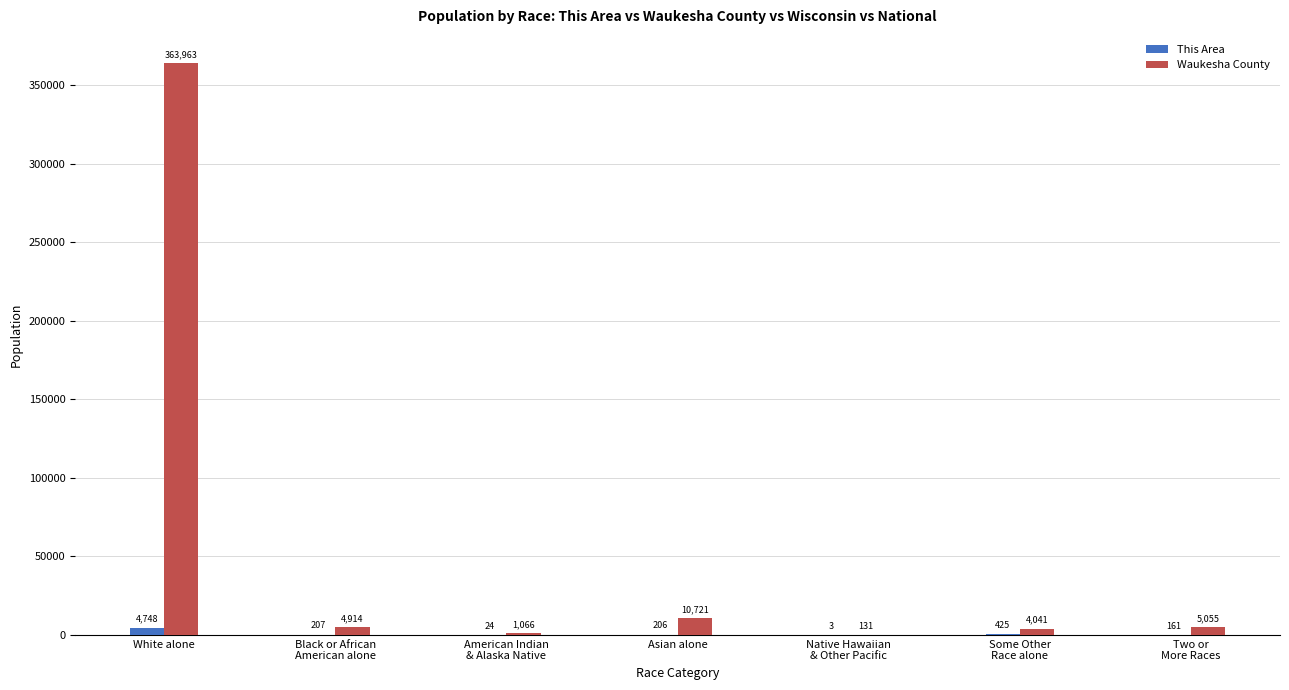

Which series changed the most between White alone and Asian alone?

Waukesha County